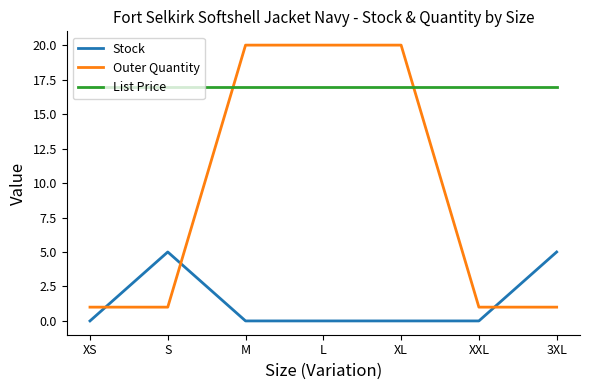

What is the difference between the maximum and minimum values in the Stock series?

5.0